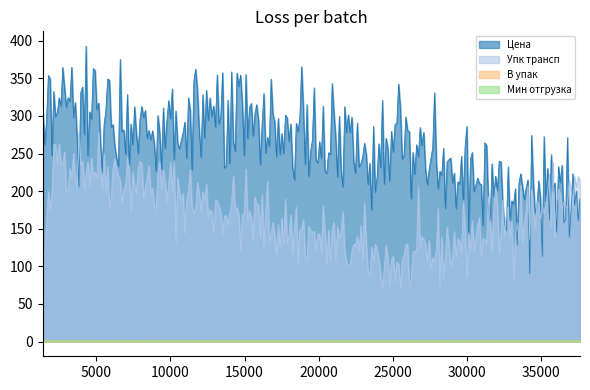

What are all the series names shown in the legend?

Цена, Упк трансп, В упак, Мин отгрузка